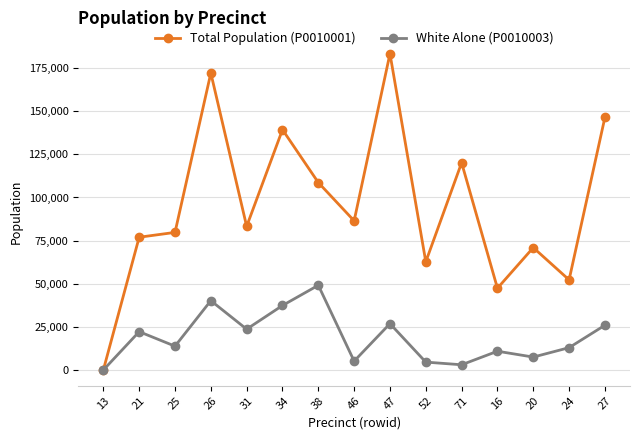

What is the spread (max minus min) of values at 71?

117096